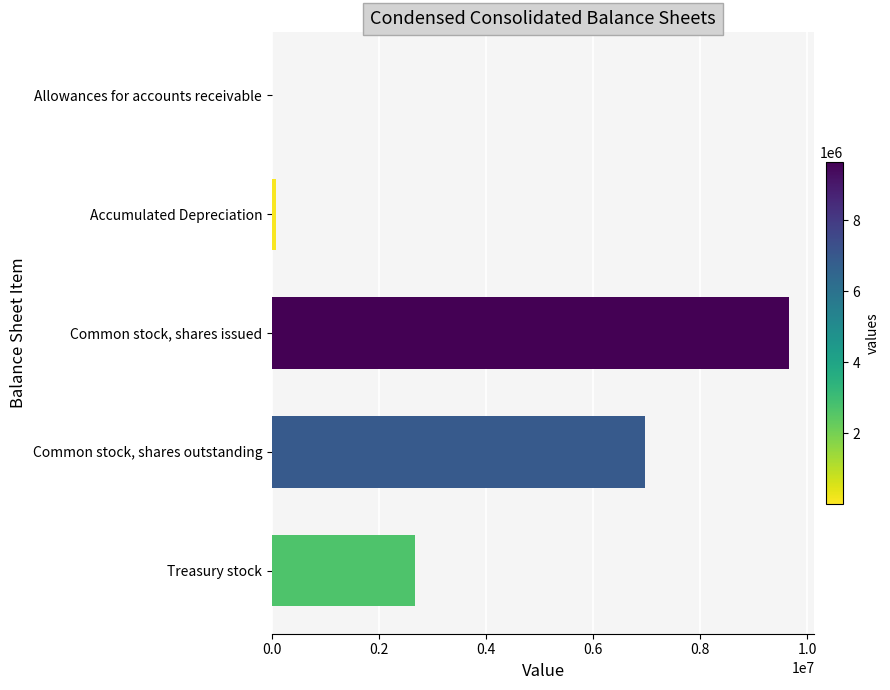

Which has a higher value, Common stock, shares outstanding or Treasury stock?

Common stock, shares outstanding